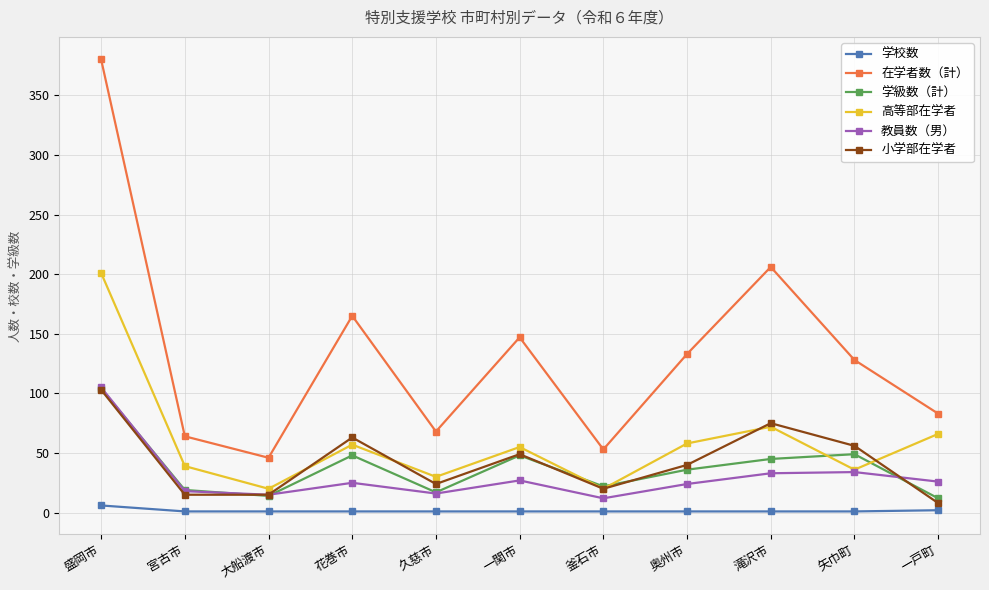

What is the difference between the highest and lowest values at 盛岡市?

374